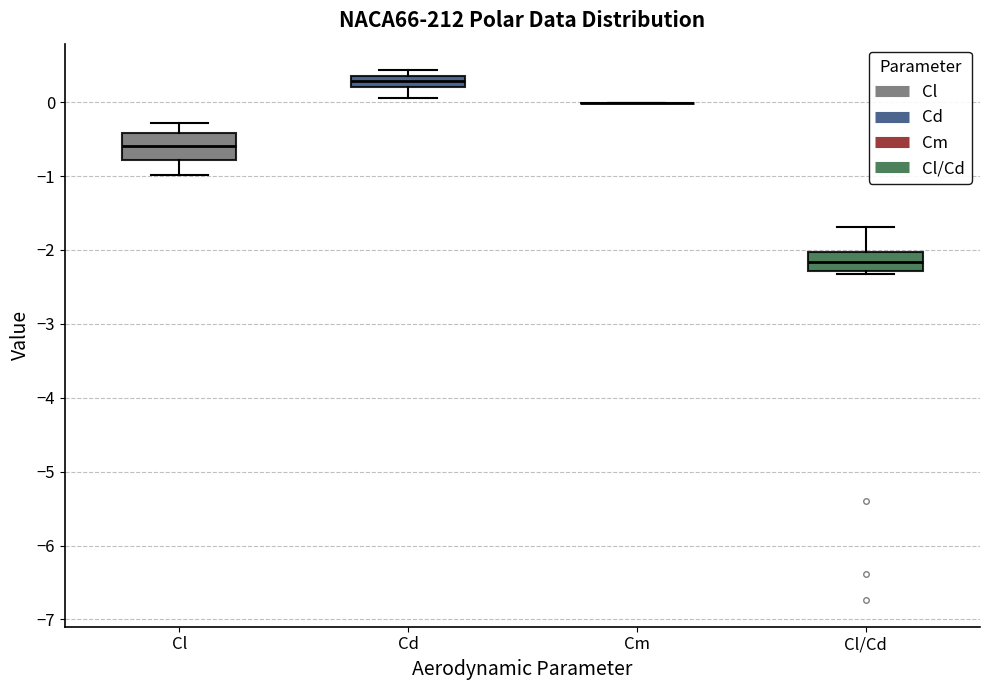

Which box is the tallest, from its lower edge to its upper edge?

Cl